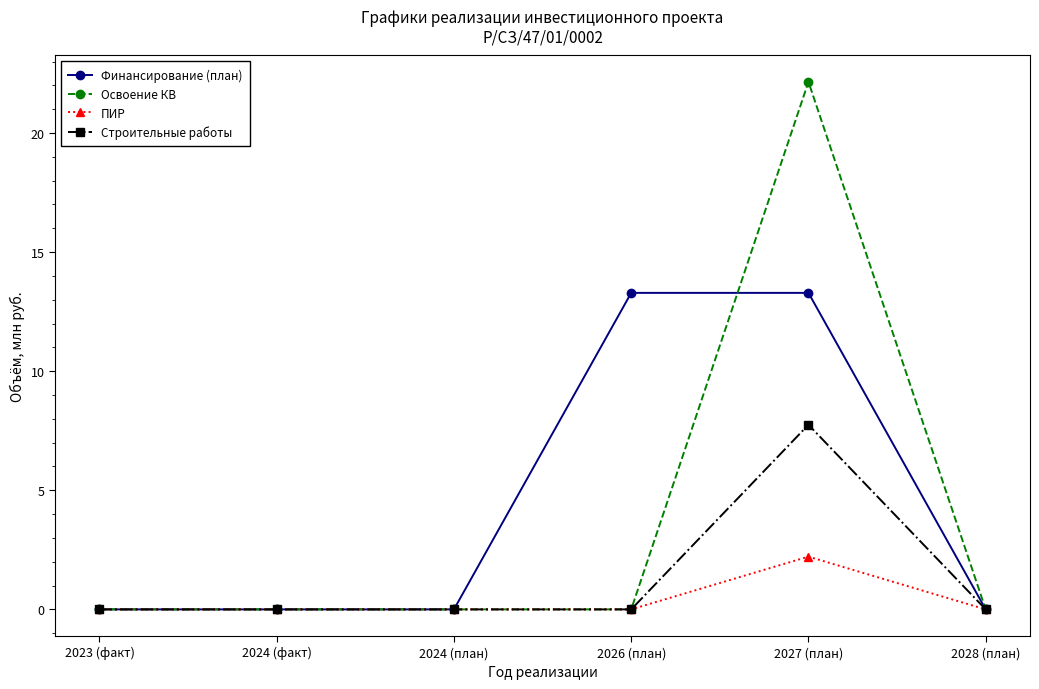

Reading left to right, transcribe all the data shown in this chart.

Финансирование (план): 0.0	0.0	0.0	13.3	13.3	0.0
Освоение КВ: 0.0	0.0	0.0	0.0	22.1	0.0
ПИР: 0.0	0.0	0.0	0.0	2.2	0.0
Строительные работы: 0.0	0.0	0.0	0.0	7.8	0.0